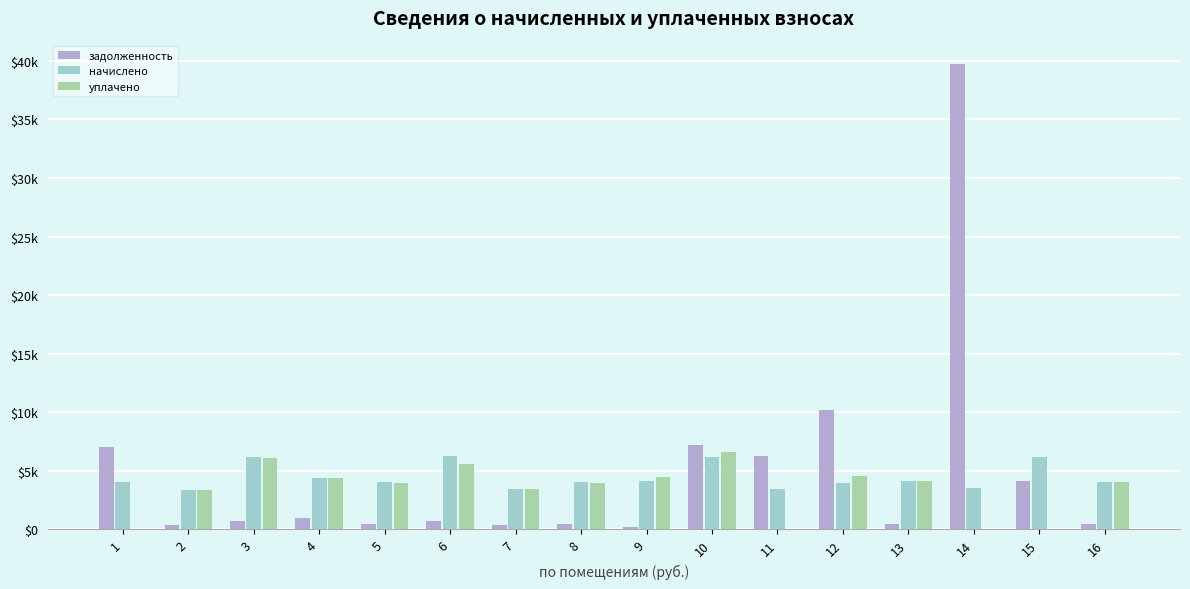

Reading left to right, what are all the values shown in this chart?

задолженность: 1=7018.6	2=376.5	3=682.3	4=980.9	5=446.3	6=699.5	7=385.8	8=445.3	9=220.5	10=7228.6	11=6294.8	12=10236.4	13=463.8	14=39737.0	15=4112.2	16=454.5
начислено: 1=4007.5	2=3388.9	3=6140.6	4=4413.9	5=4016.8	6=6297.6	7=3472.0	8=4007.5	9=4118.4	10=6196.1	11=3416.6	12=3924.4	13=4173.8	14=3555.1	15=6168.3	16=4090.7
уплачено: 1=0.0	2=3374.6	3=6114.7	4=4395.2	5=3999.8	6=5597.0	7=3457.3	8=3990.6	9=4444.0	10=6599.0	11=0.0	12=4550.0	13=4156.1	14=0.0	15=0.0	16=4073.4